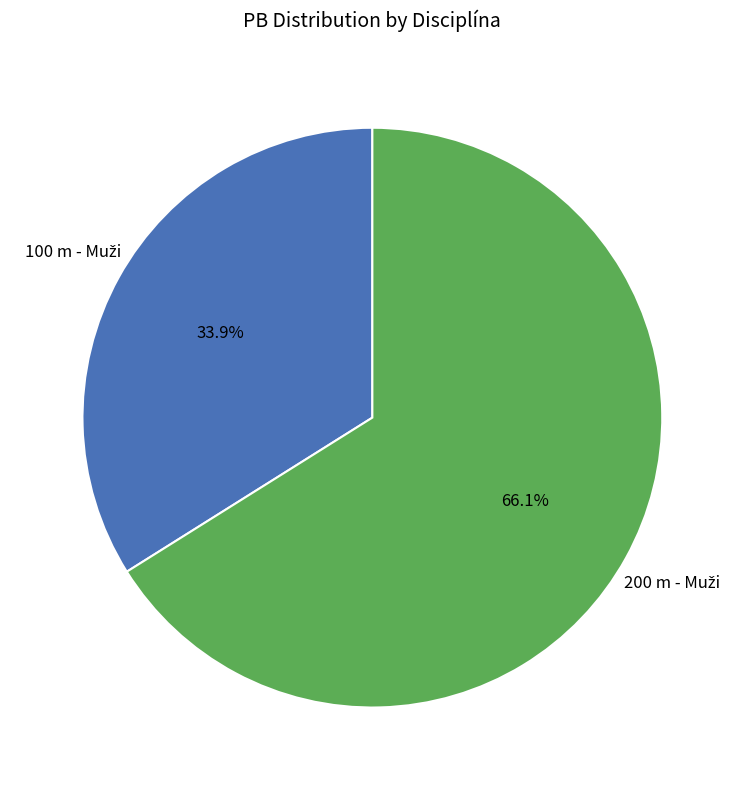

Count the number of slices in the pie.

2